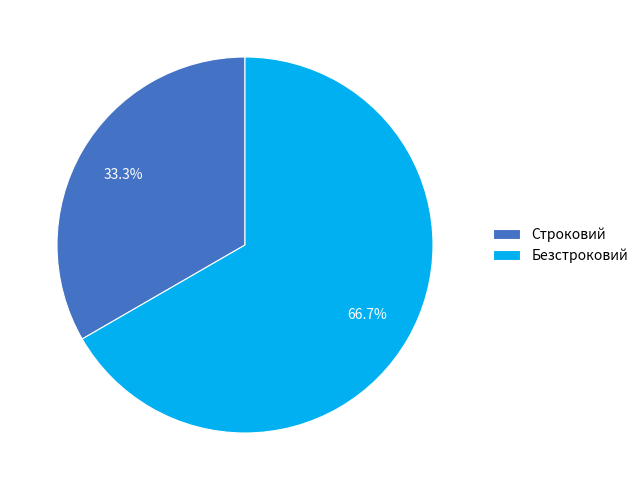

What percentage is the Безстроковий slice, to the nearest percent?

67%